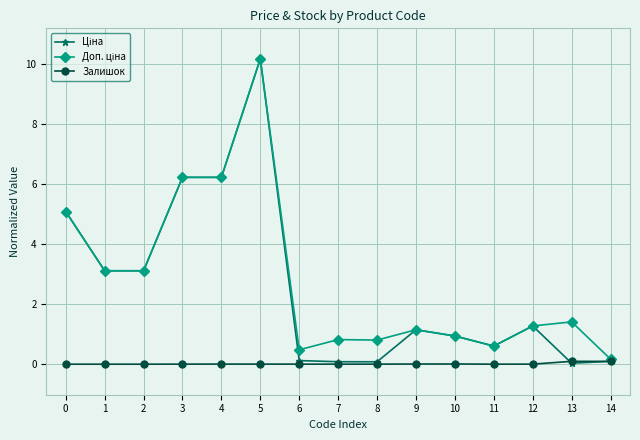

Count the number of categories in the chart.

15